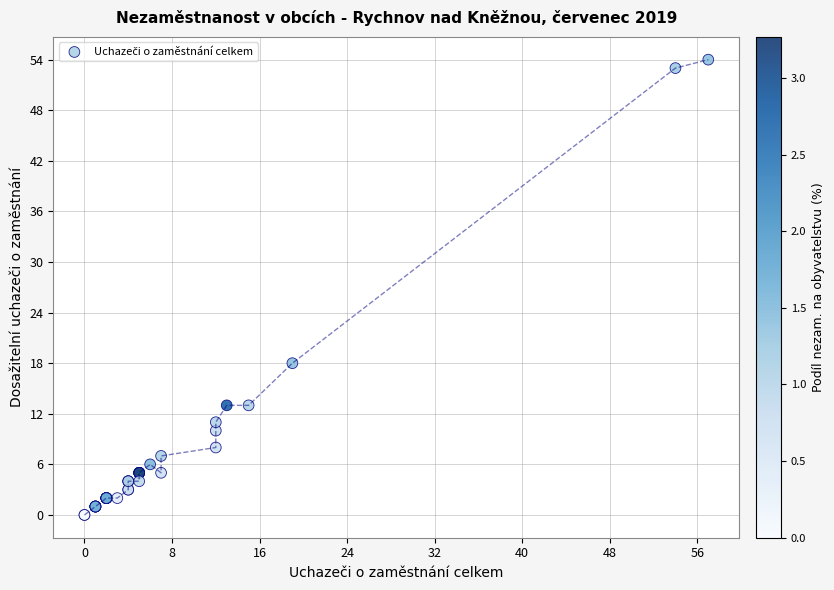

What Y value in the scatter plot is closest to 27?

18